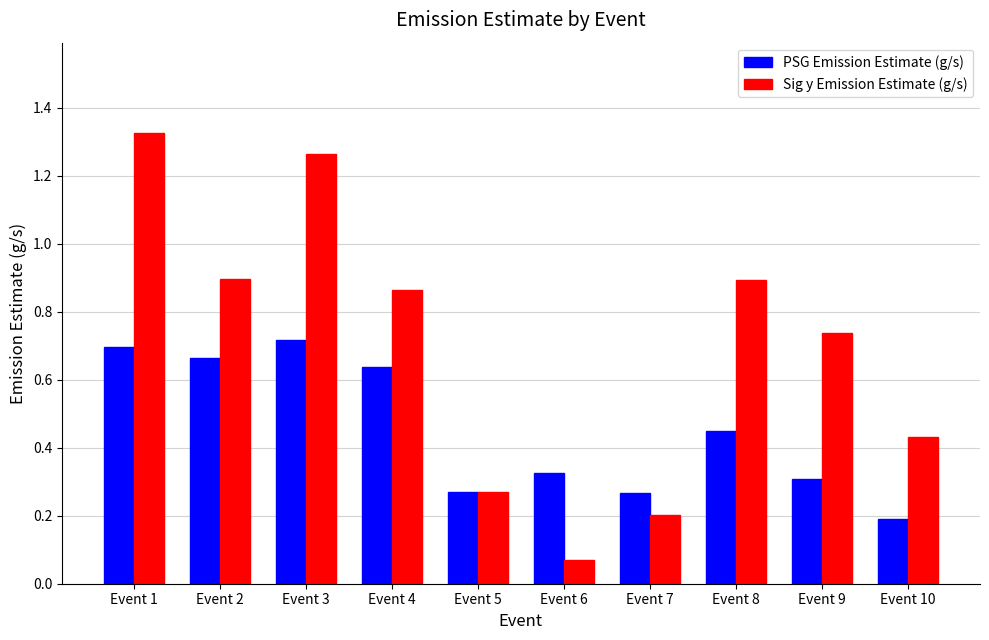

Is the value of Sig y Emission Estimate (g/s) at Event 4 greater than the value of PSG Emission Estimate (g/s) at Event 7?

Yes